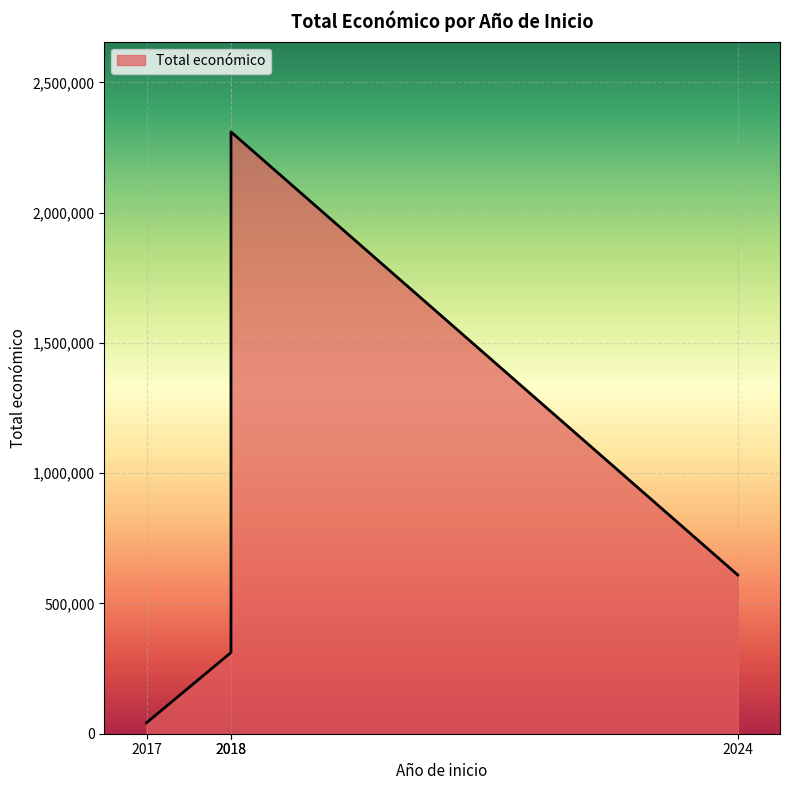

Reading right to left, what are all the values shown in this chart?

609206	2310026	311553	42072